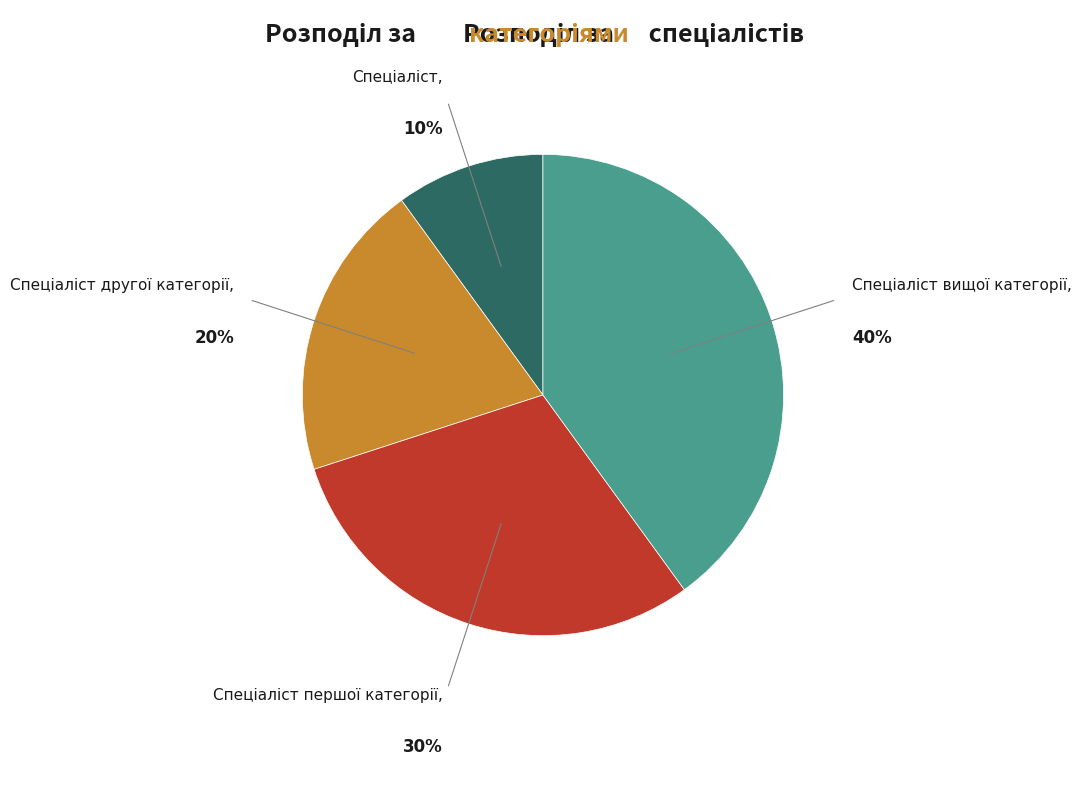

Does any single category account for the majority?

No